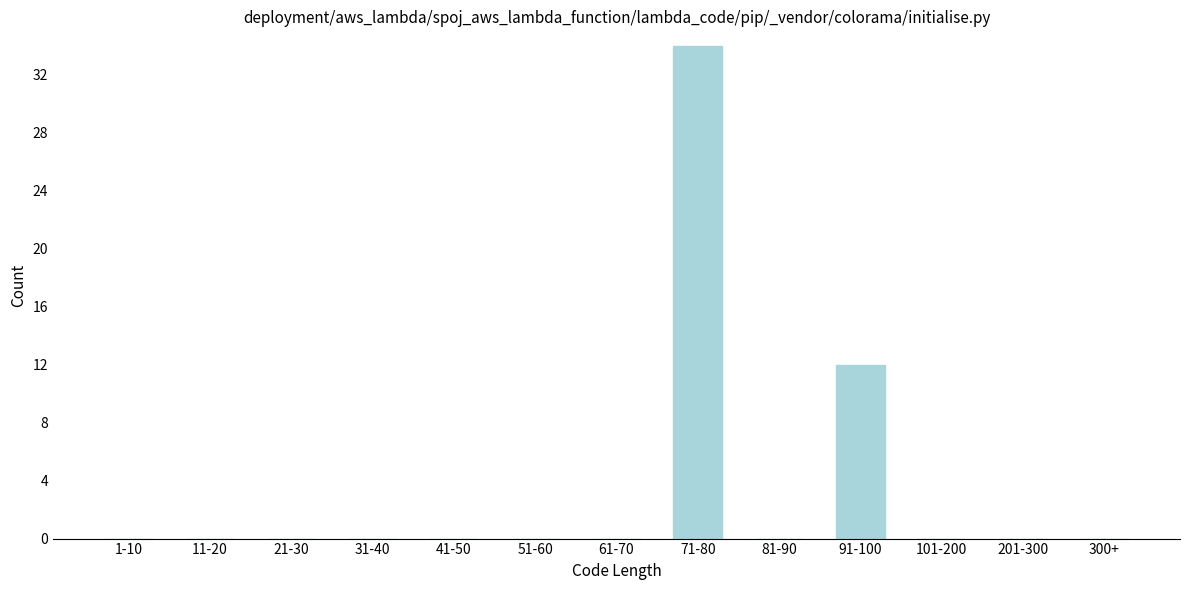

Reading left to right, transcribe all the data shown in this chart.

1-10=0	11-20=0	21-30=0	31-40=0	41-50=0	51-60=0	61-70=0	71-80=34	81-90=0	91-100=12	101-200=0	201-300=0	300+=0